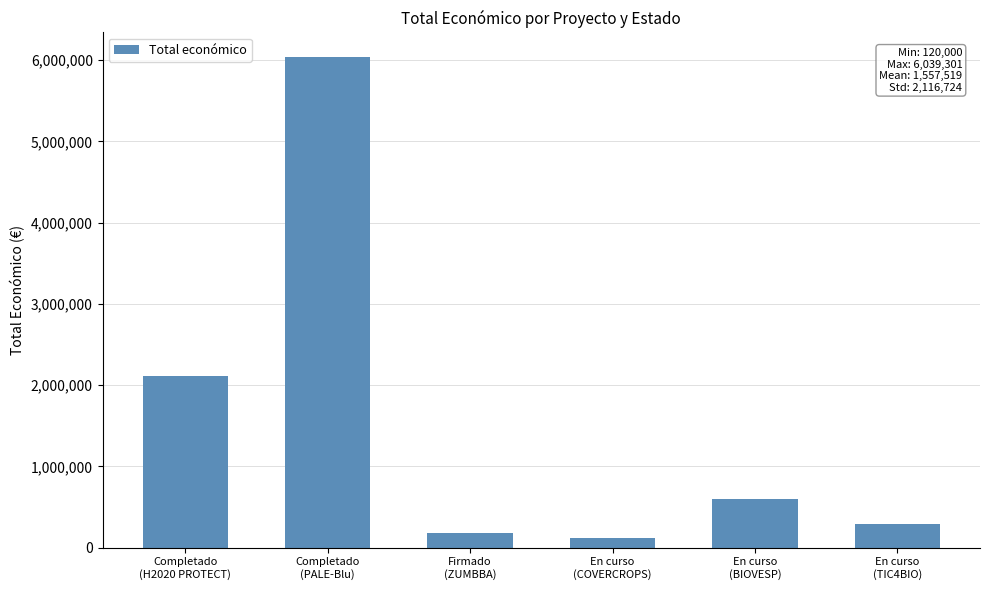

What is the ratio of the value at Completado
(H2020 PROTECT) to the value at Firmado
(ZUMBBA)?

11.7